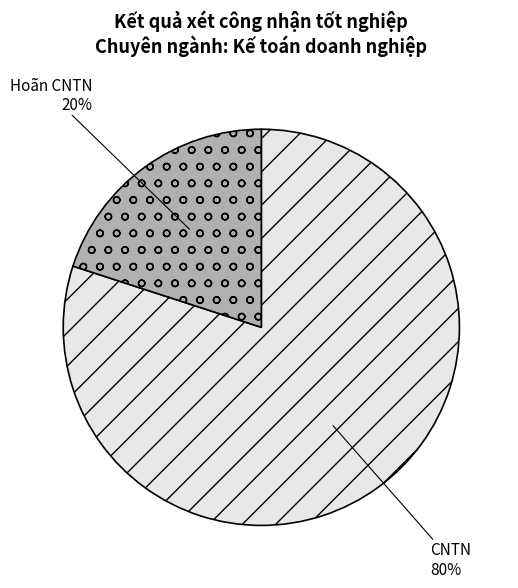

To the nearest percent, what portion does Hoãn CNTN represent?

20%